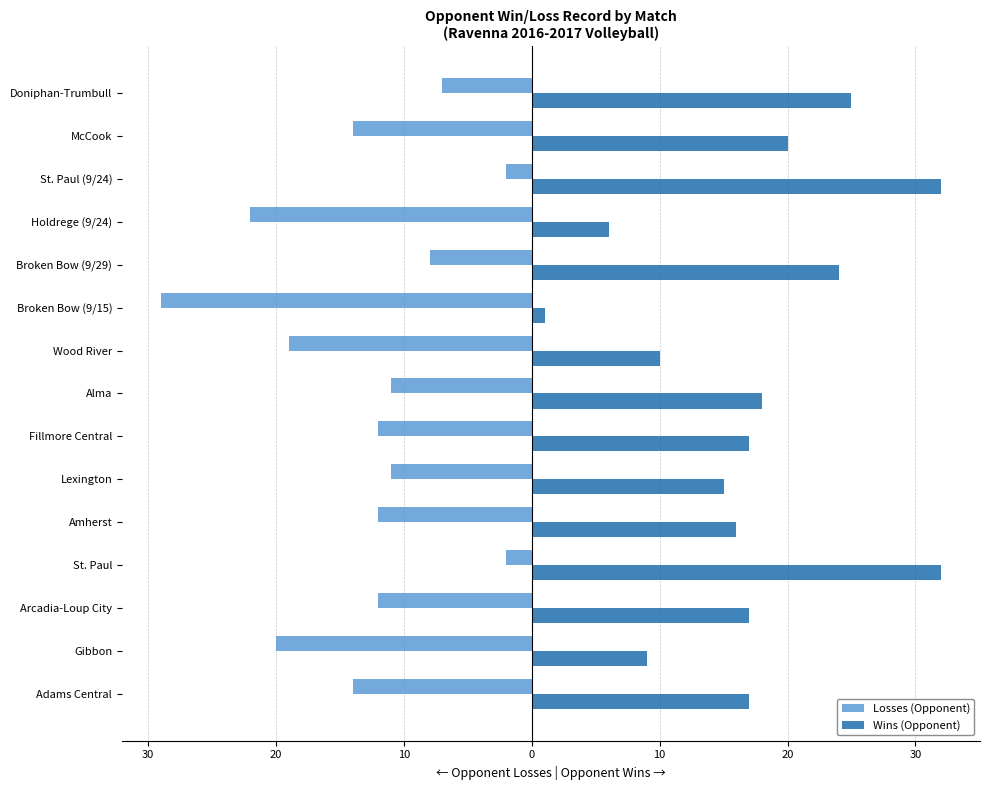

List the series in order of their overall mean, lowest first.

Losses (Opponent), Wins (Opponent)